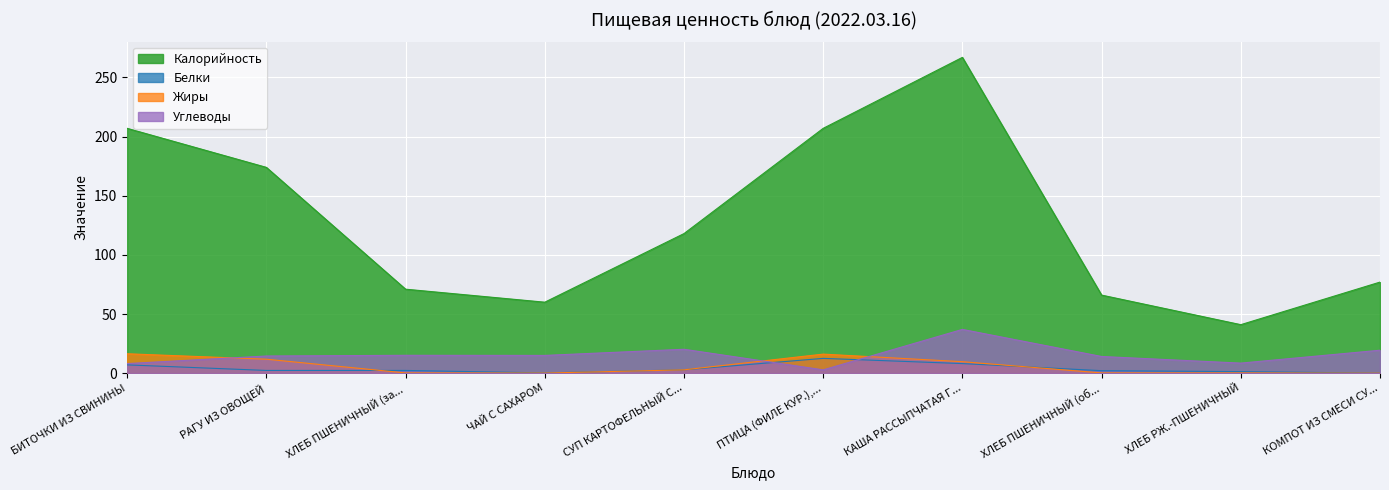

Which category has the highest value across all series?

КАША РАССЫПЧАТАЯ Г...